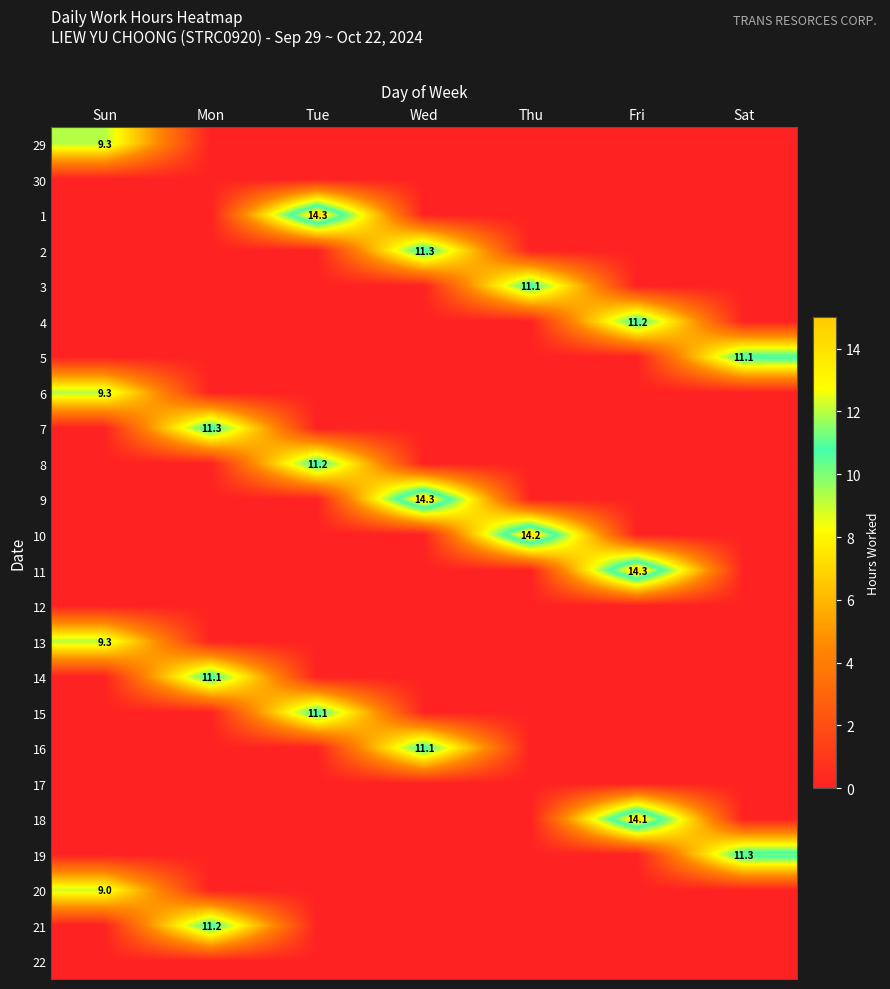

Is it true that 19 equals 3.2 at Sat?

False